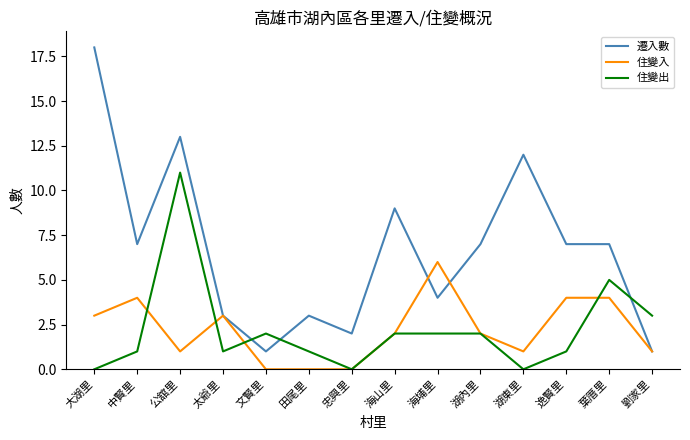

Is the value of 遷入數 at 葉厝里 greater than the value of 住變入 at 忠興里?

Yes